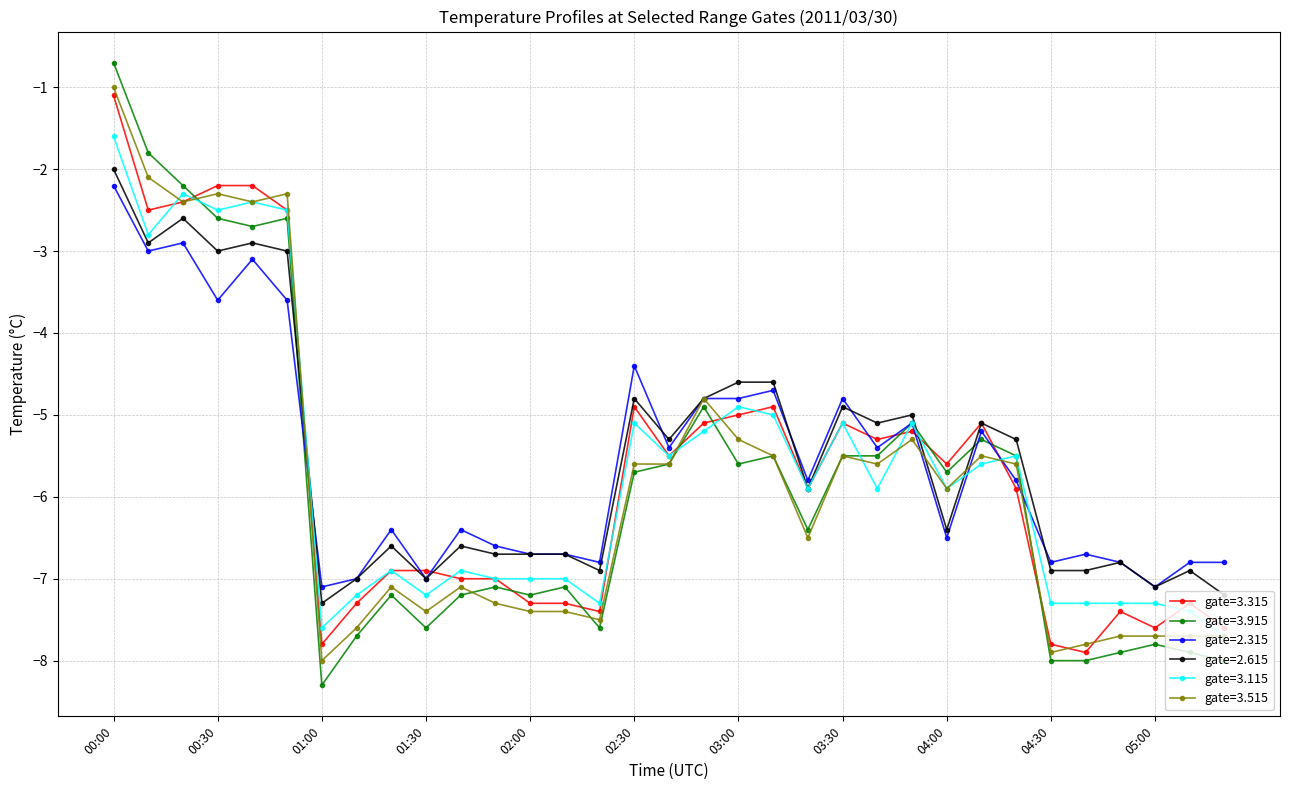

Which series has the widest spread of values?

gate=3.915